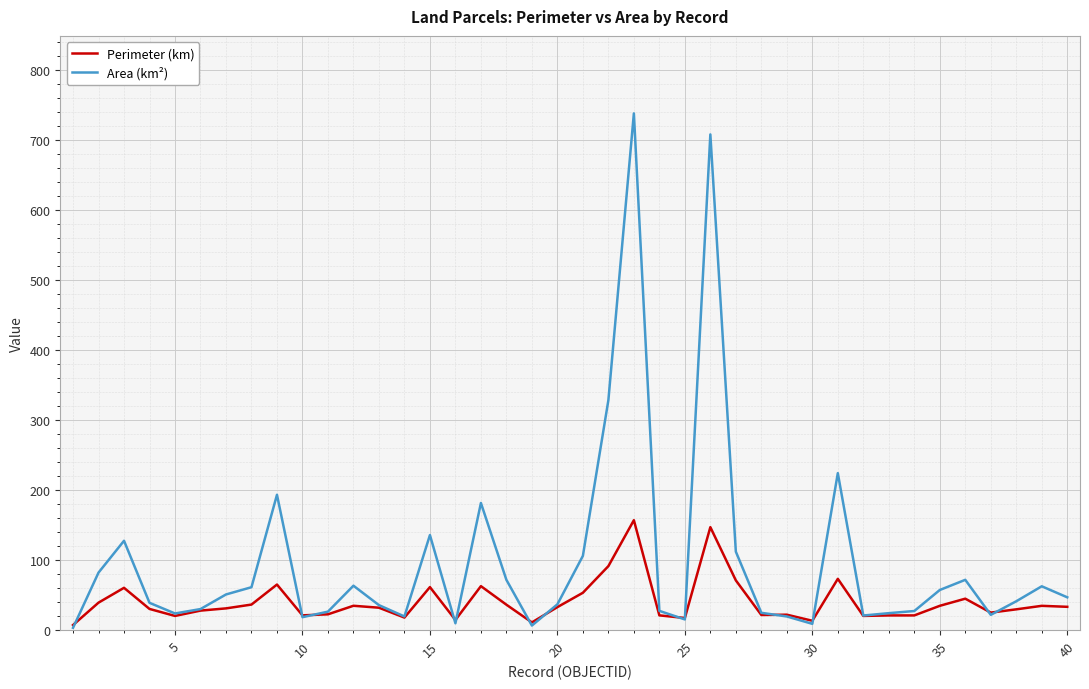

After their last crossing, which series has the higher values: Perimeter (km) or Area (km²)?

Area (km²)